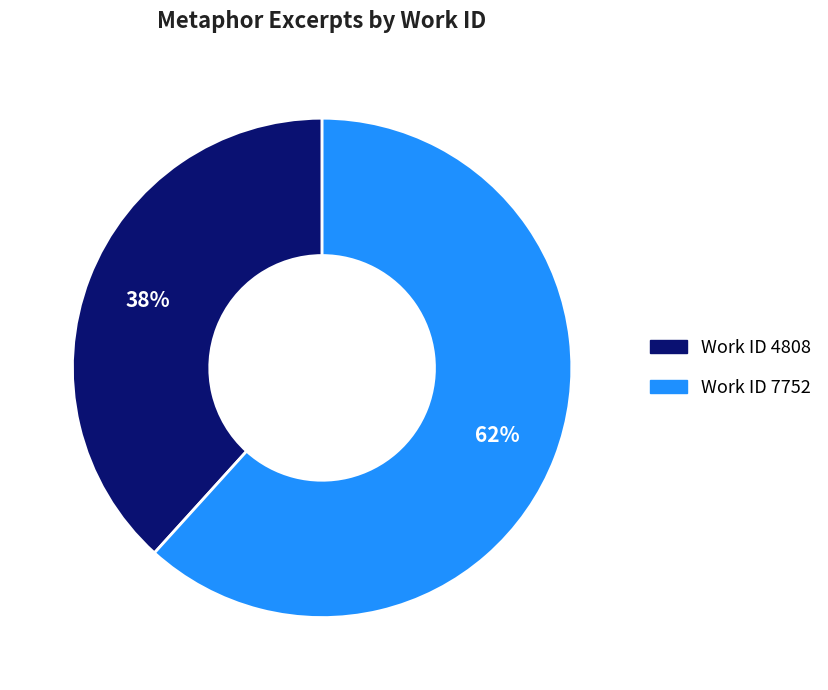

Which slice is the smallest?

Work ID 4808